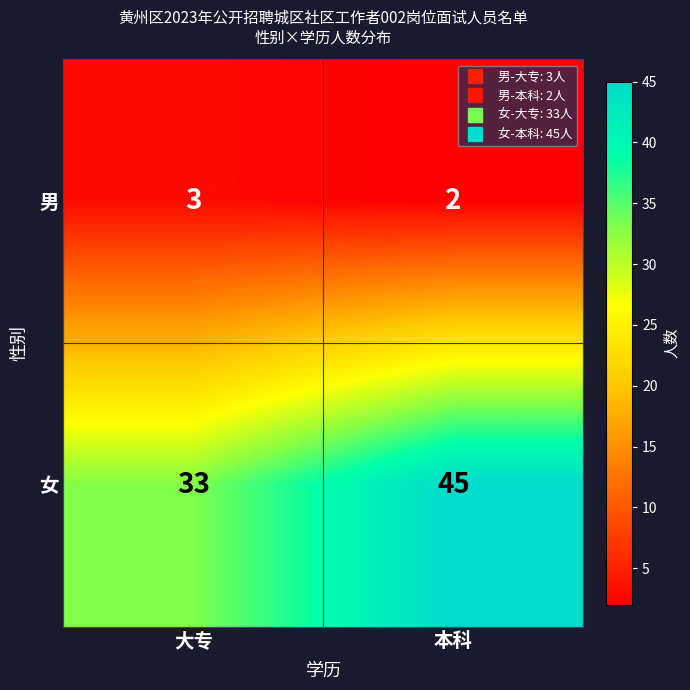

Which category has the lowest value in the 女 series?

大专